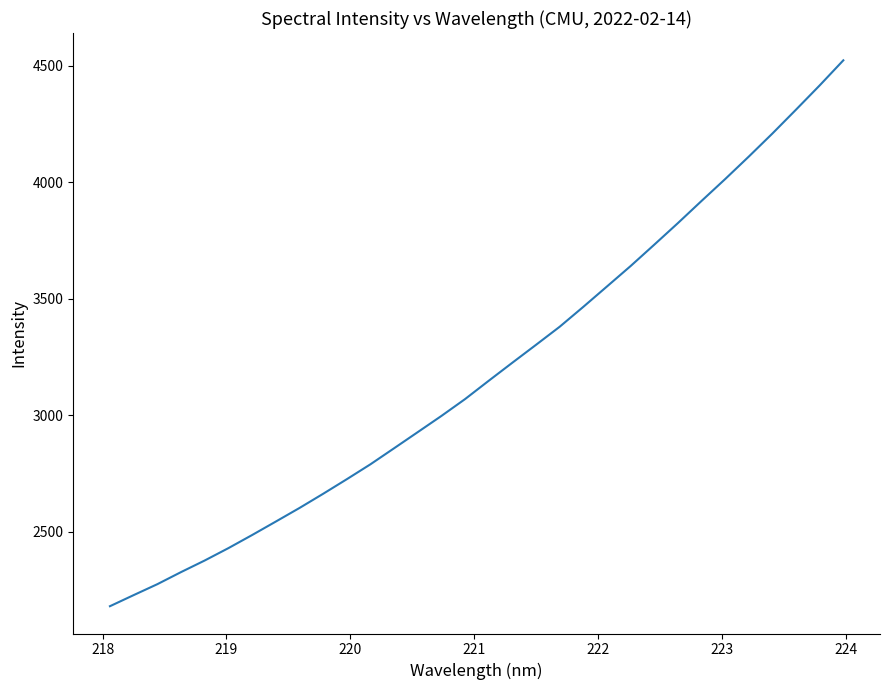

What is the maximum value shown in the chart?

4522.7